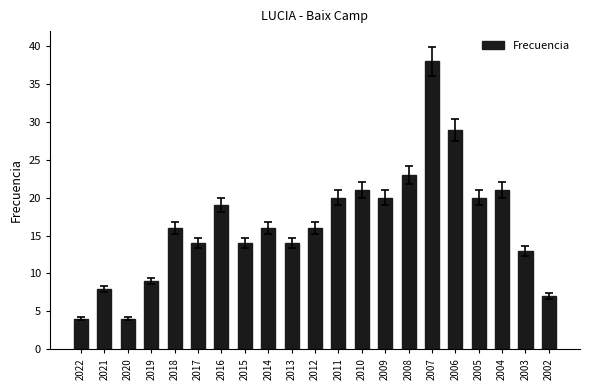

What is the difference between the second highest and second lowest values?

25